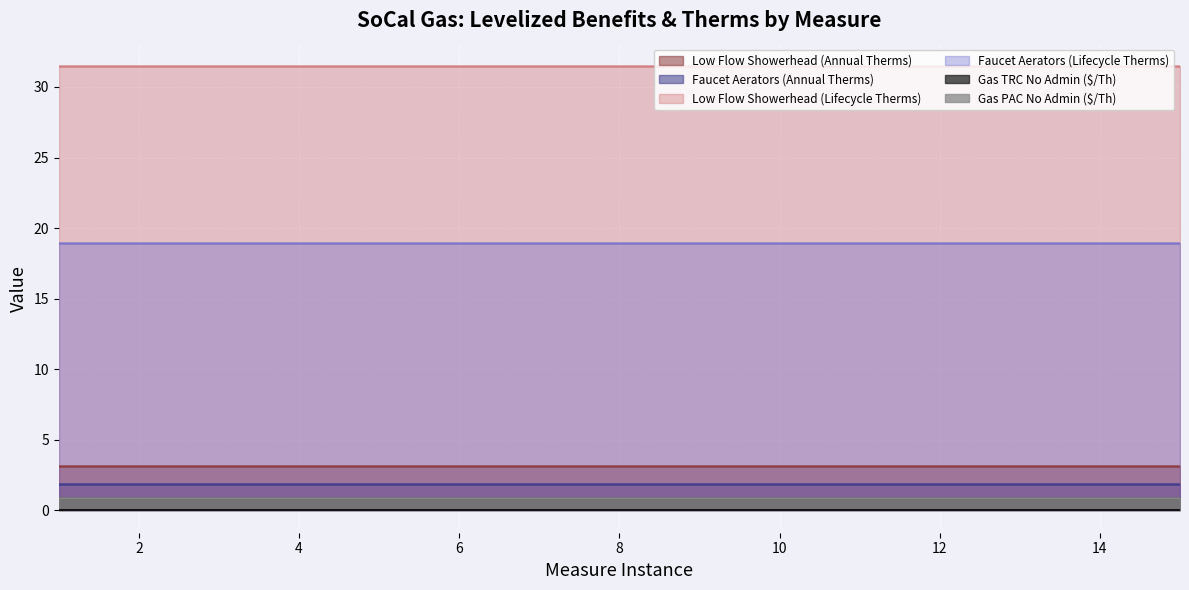

What is the value of the Low Flow Showerhead (Annual Therms) point at the 4th from the left?

3.1